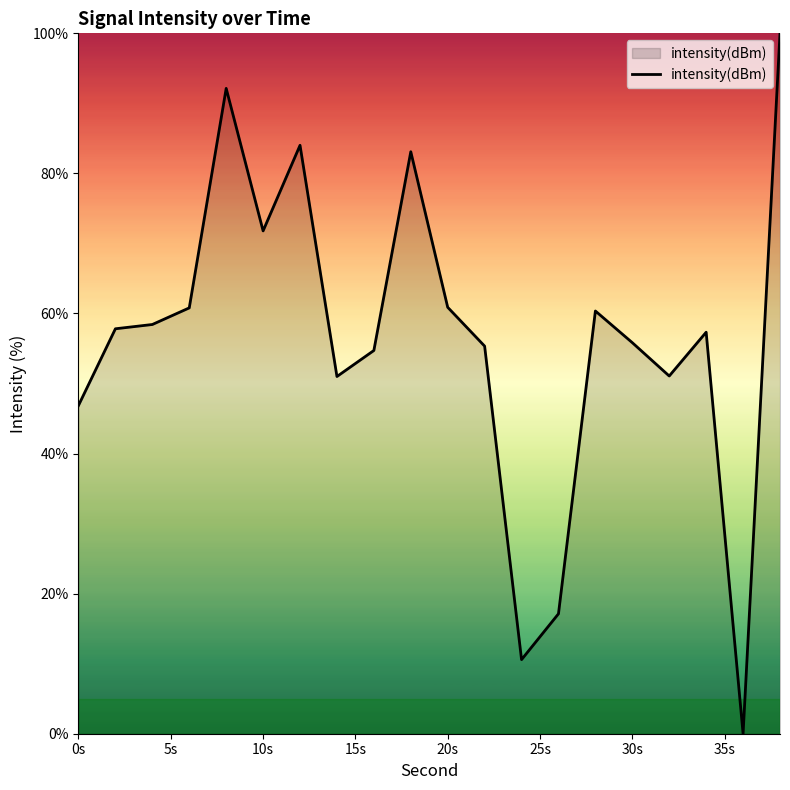

What is the maximum value shown in the chart?

100.0